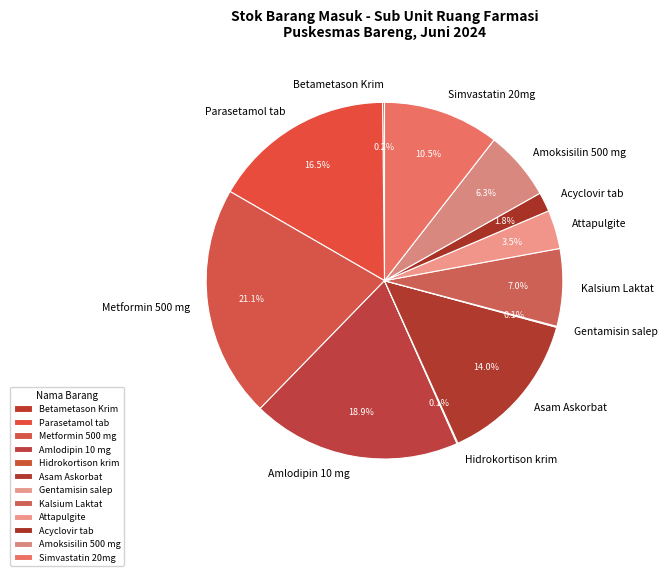

Does any single category account for the majority?

No